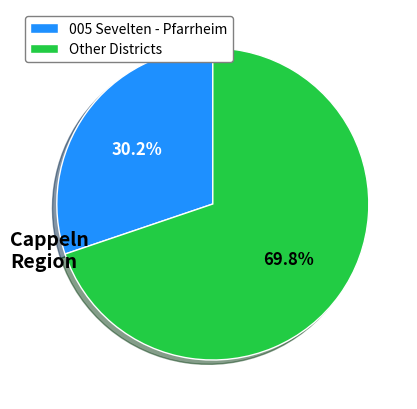

Which category has the smallest portion of the pie?

005 Sevelten - Pfarrheim